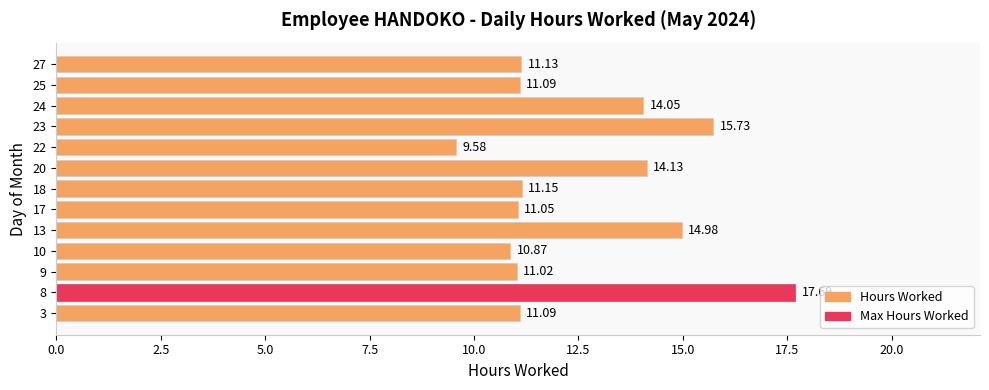

Which has a higher value, 22 or 24?

24